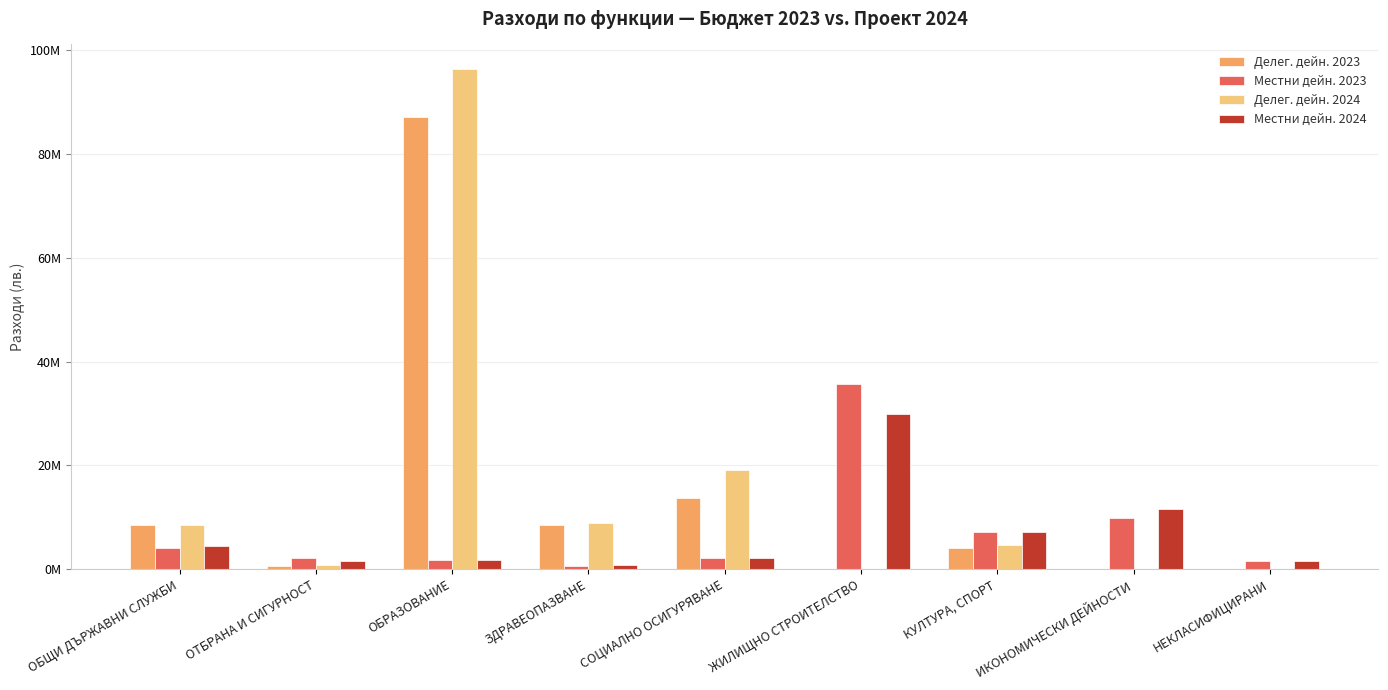

Which series has the widest spread of values?

Делег. дейн. 2024